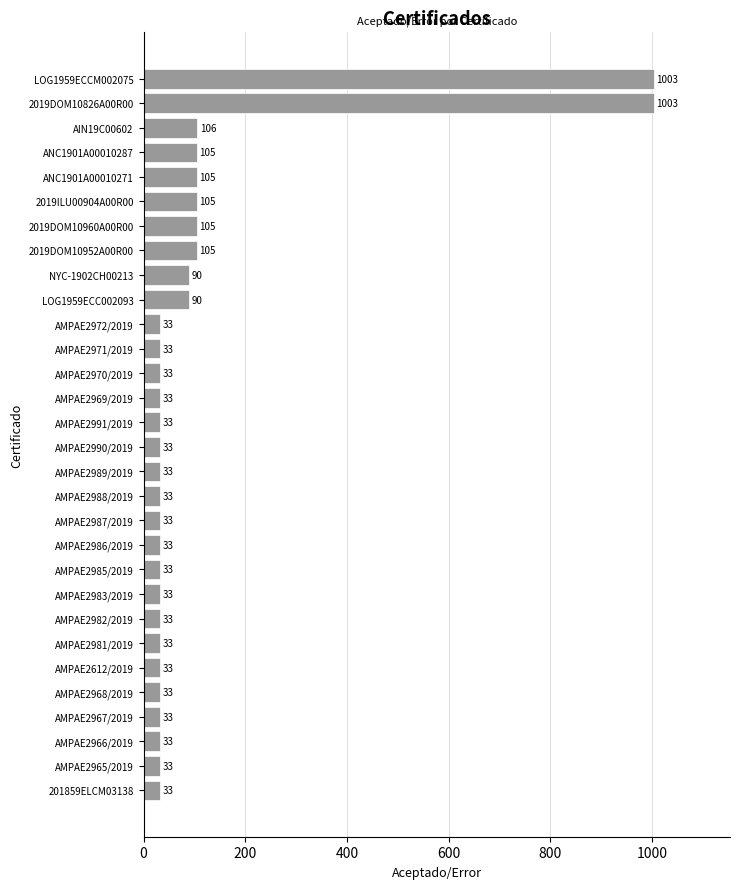

Approximately how many times larger is the value at AMPAE2969/2019 compared to 2019DOM10952A00R00?

0.3